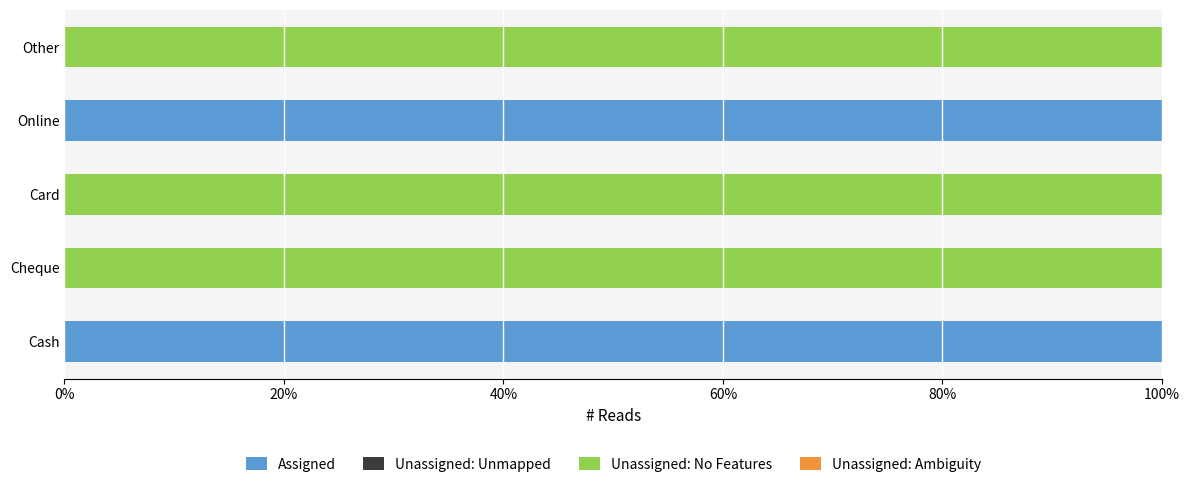

How many Unassigned: Ambiguity values are between 0 and 5?

5